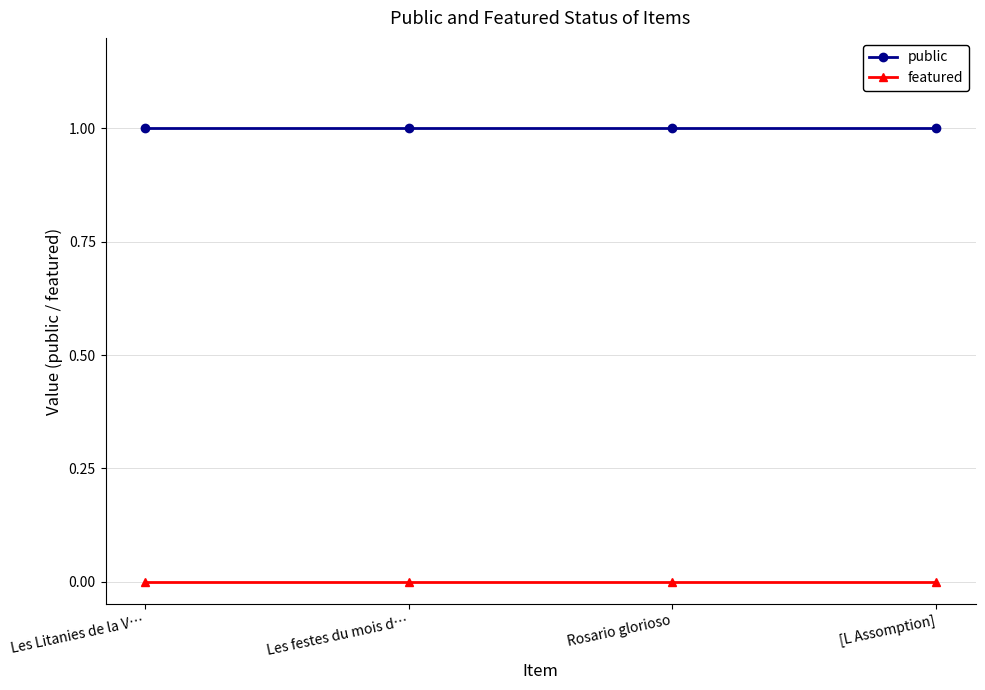

Does the chart display data point markers on the line(s)?

Yes